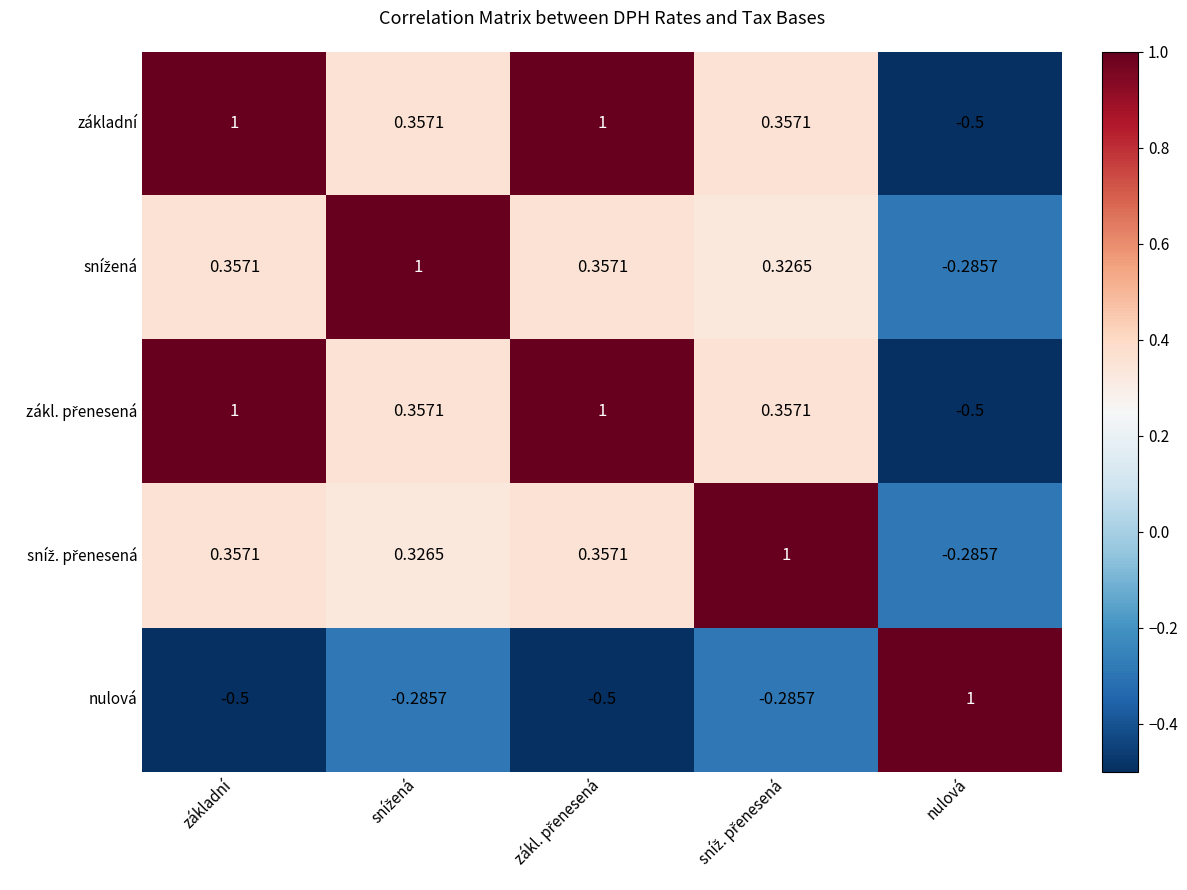

What is the difference between the highest and lowest values at základní?

1.5